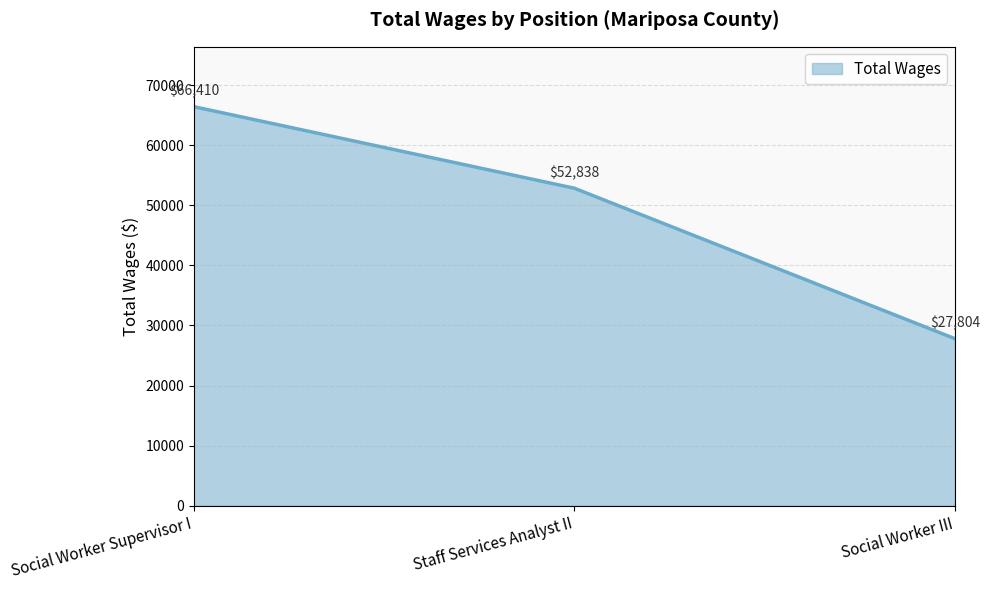

Does the chart display data point markers on the line(s)?

No